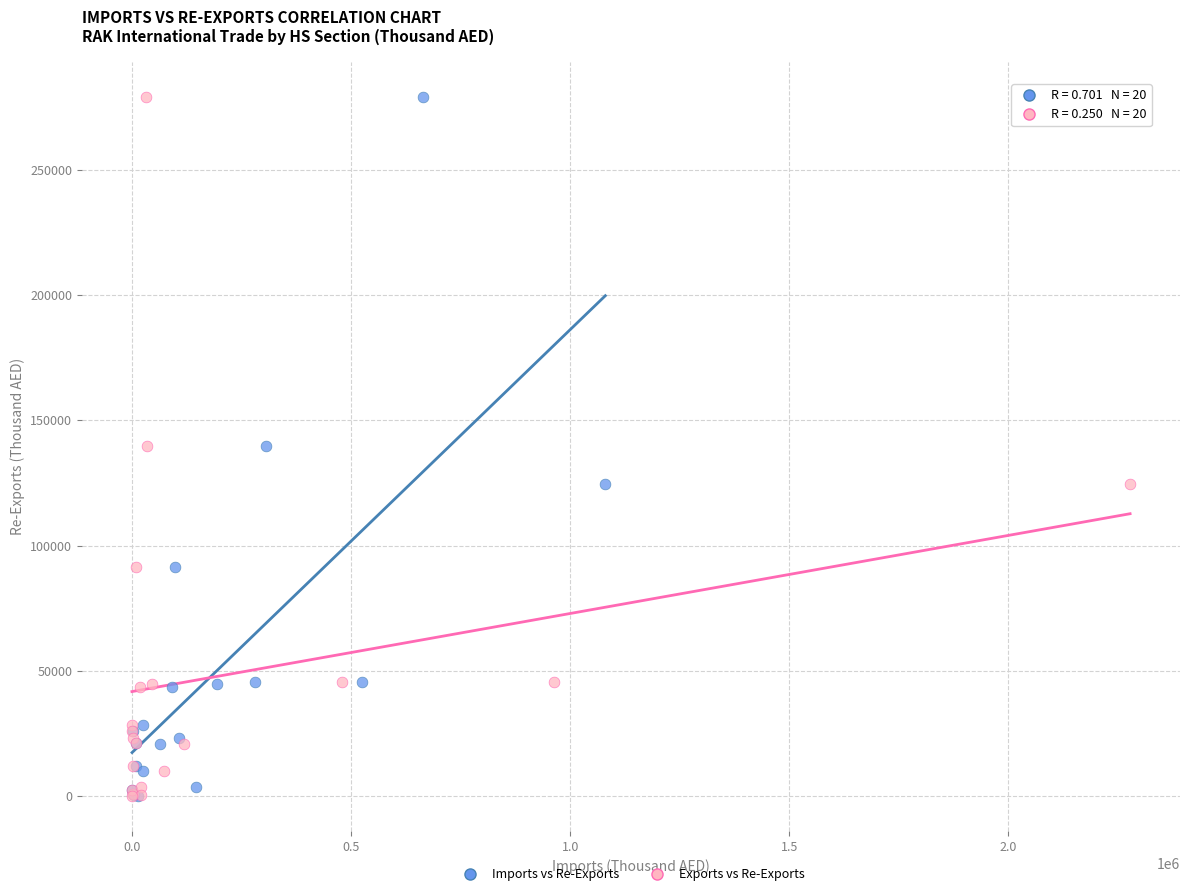

What are all the series names shown in the legend?

Imports vs Re-Exports, Exports vs Re-Exports